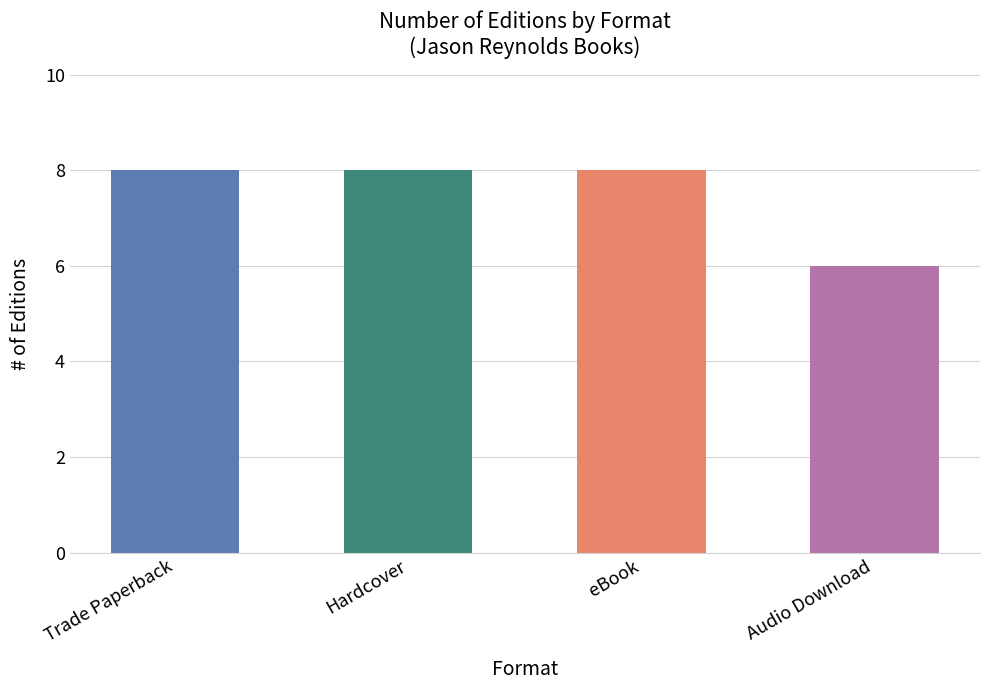

Approximately how many times larger is the value at Hardcover compared to eBook?

1.0